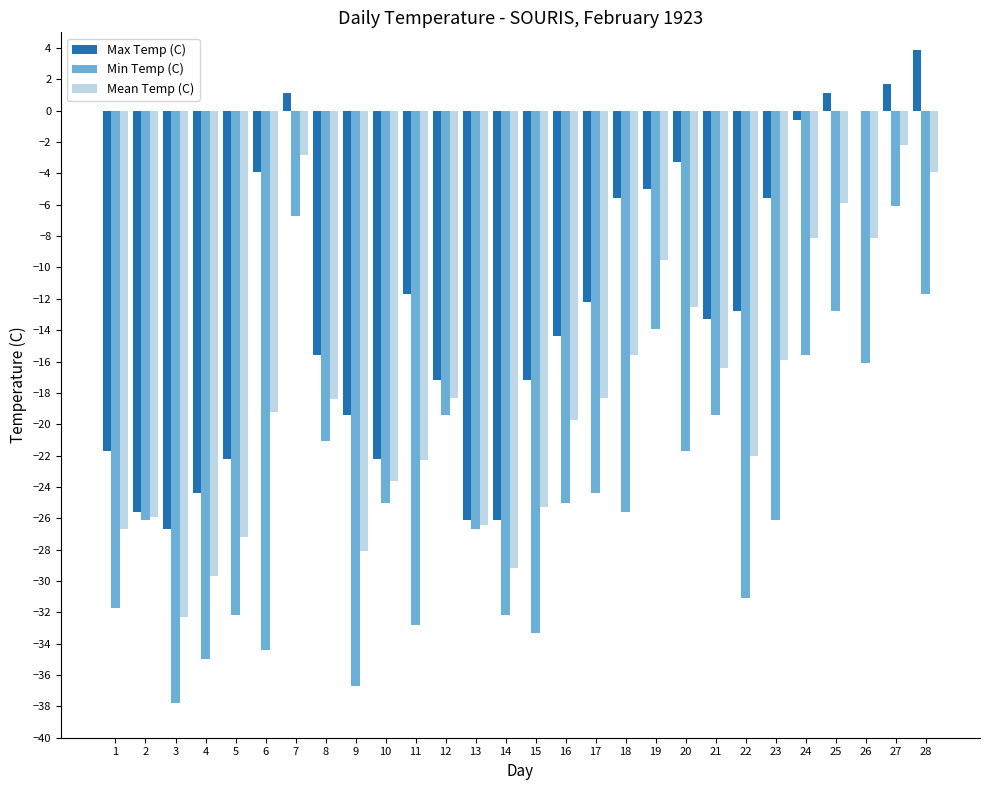

Which series changed the most between 25 and 27?

Min Temp (C)